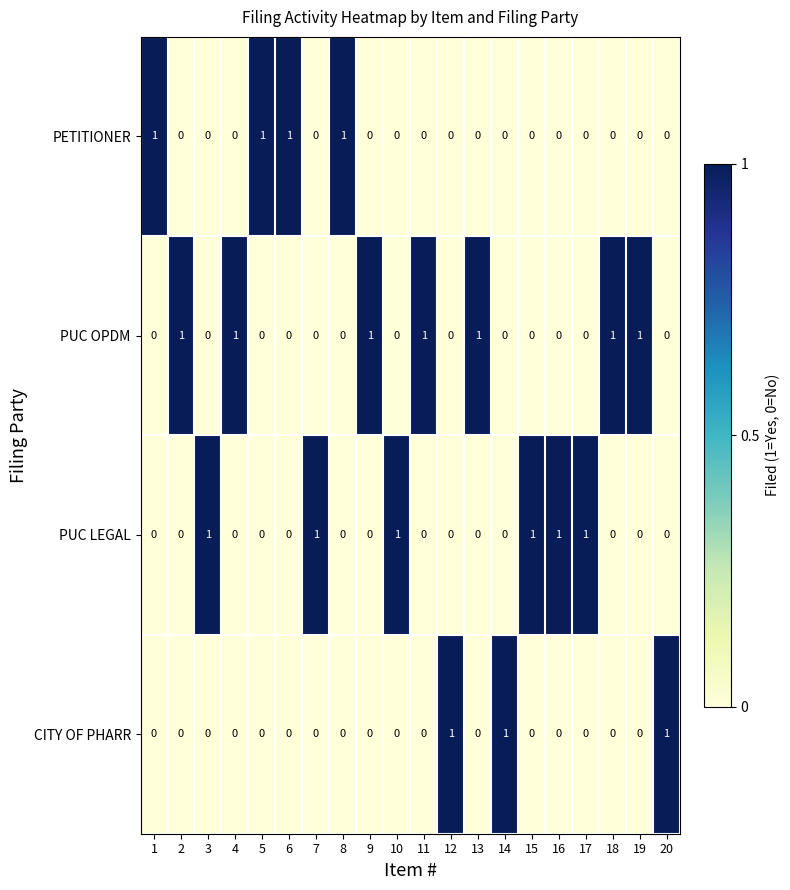

At how many categories does at least one series exceed 0?

20